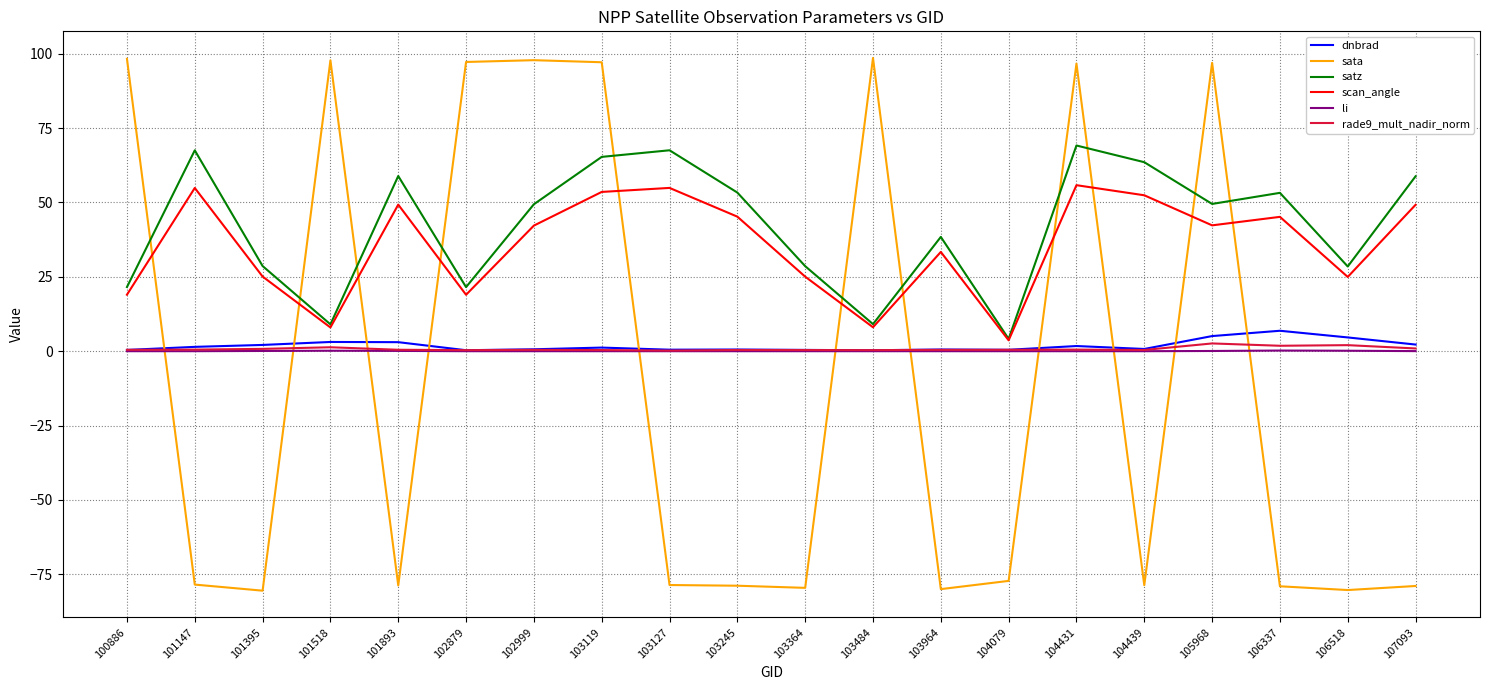

What is the sum of all rade9_mult_nadir_norm values?

15.4